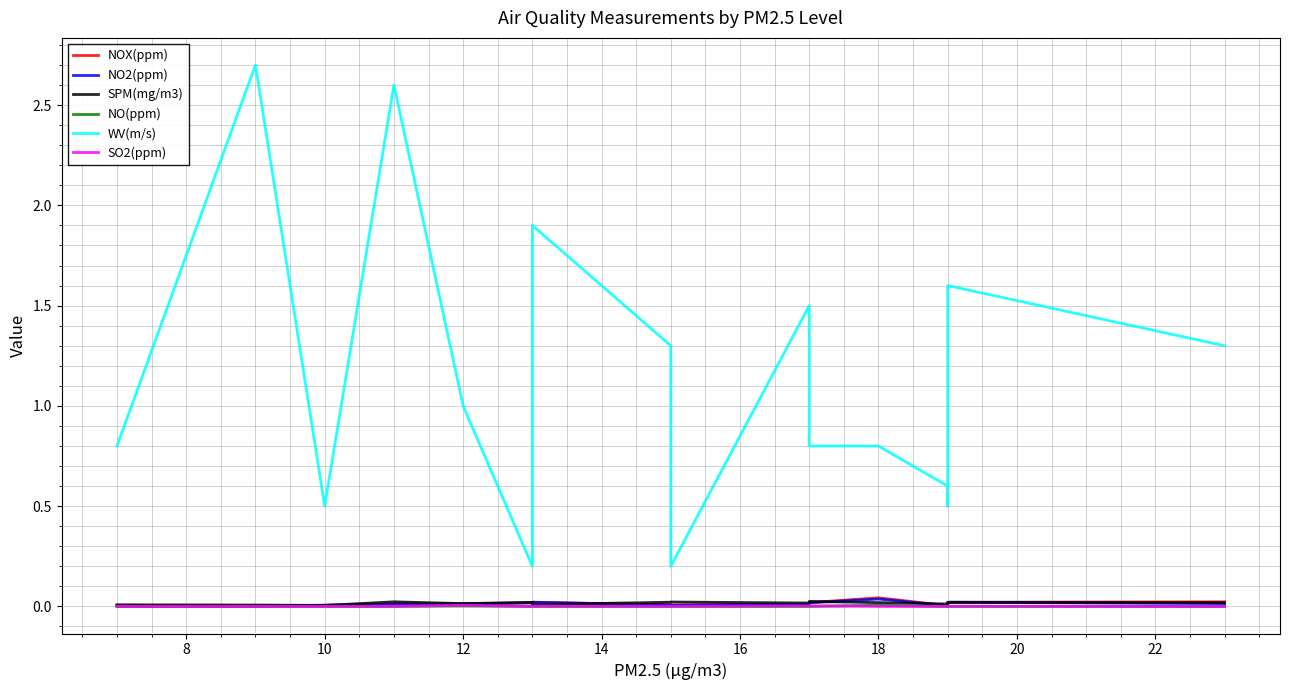

The NO2(ppm) series shows 0.0 at 12. True or false?

False